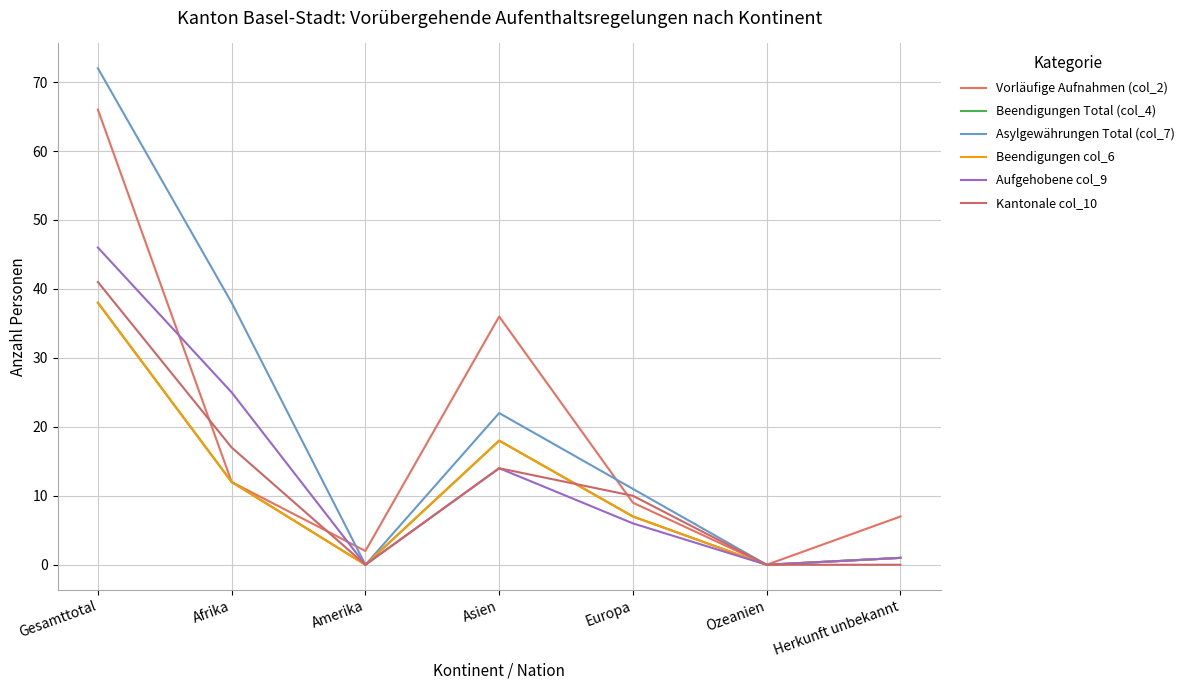

Reading right to left, extract all data points from this chart.

Vorläufige Aufnahmen (col_2): 7	0	9	36	2	12	66
Beendigungen Total (col_4): 1	0	7	18	0	12	38
Asylgewährungen Total (col_7): 1	0	11	22	0	38	72
Beendigungen col_6: 1	0	7	18	0	12	38
Aufgehobene col_9: 1	0	6	14	0	25	46
Kantonale col_10: 0	0	10	14	0	17	41